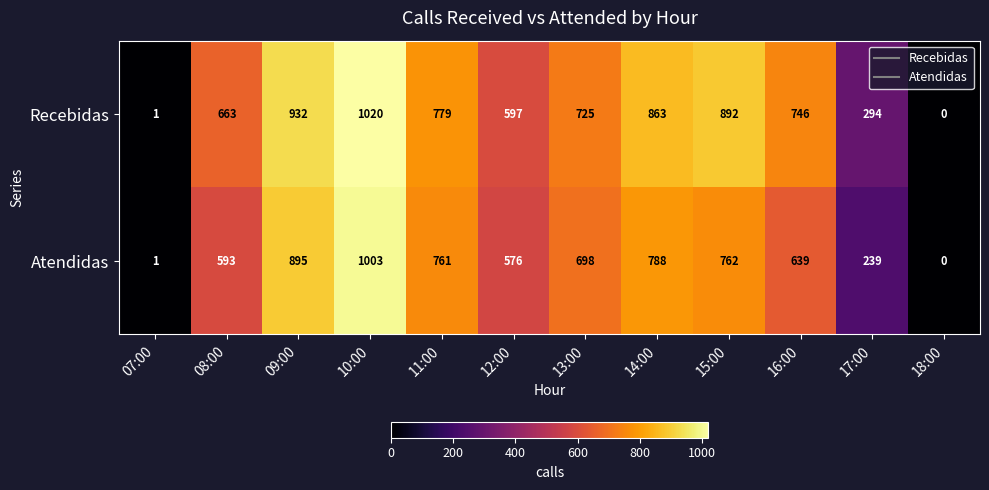

Between 07:00 and 16:00, which series saw the biggest shift?

Recebidas